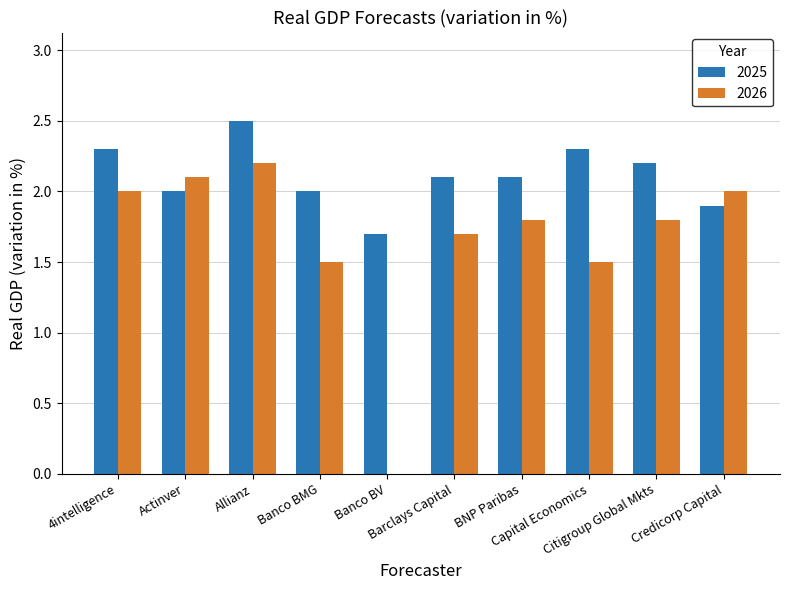

What is the greatest value displayed?

2.5